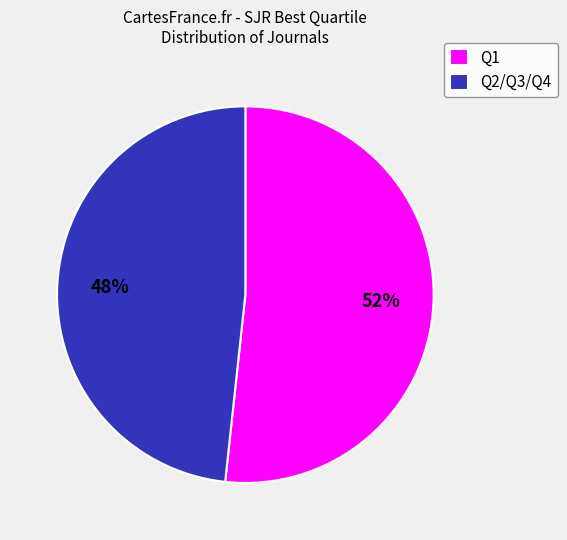

Is the sum of Q2/Q3/Q4 and Q1 greater than half?

Yes